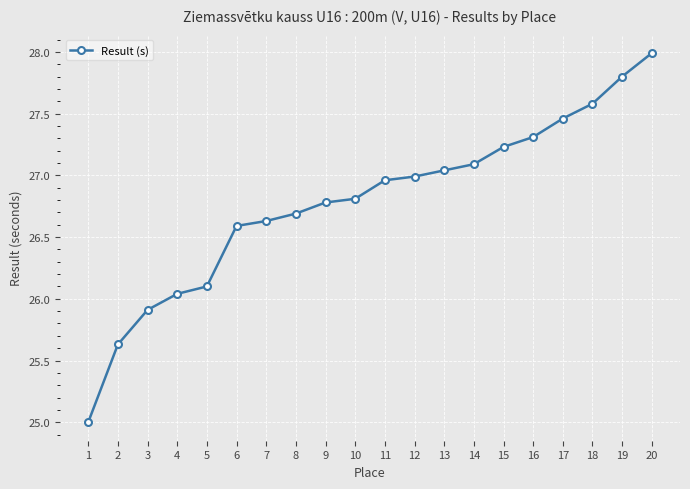

What is the sum of all values?

535.6